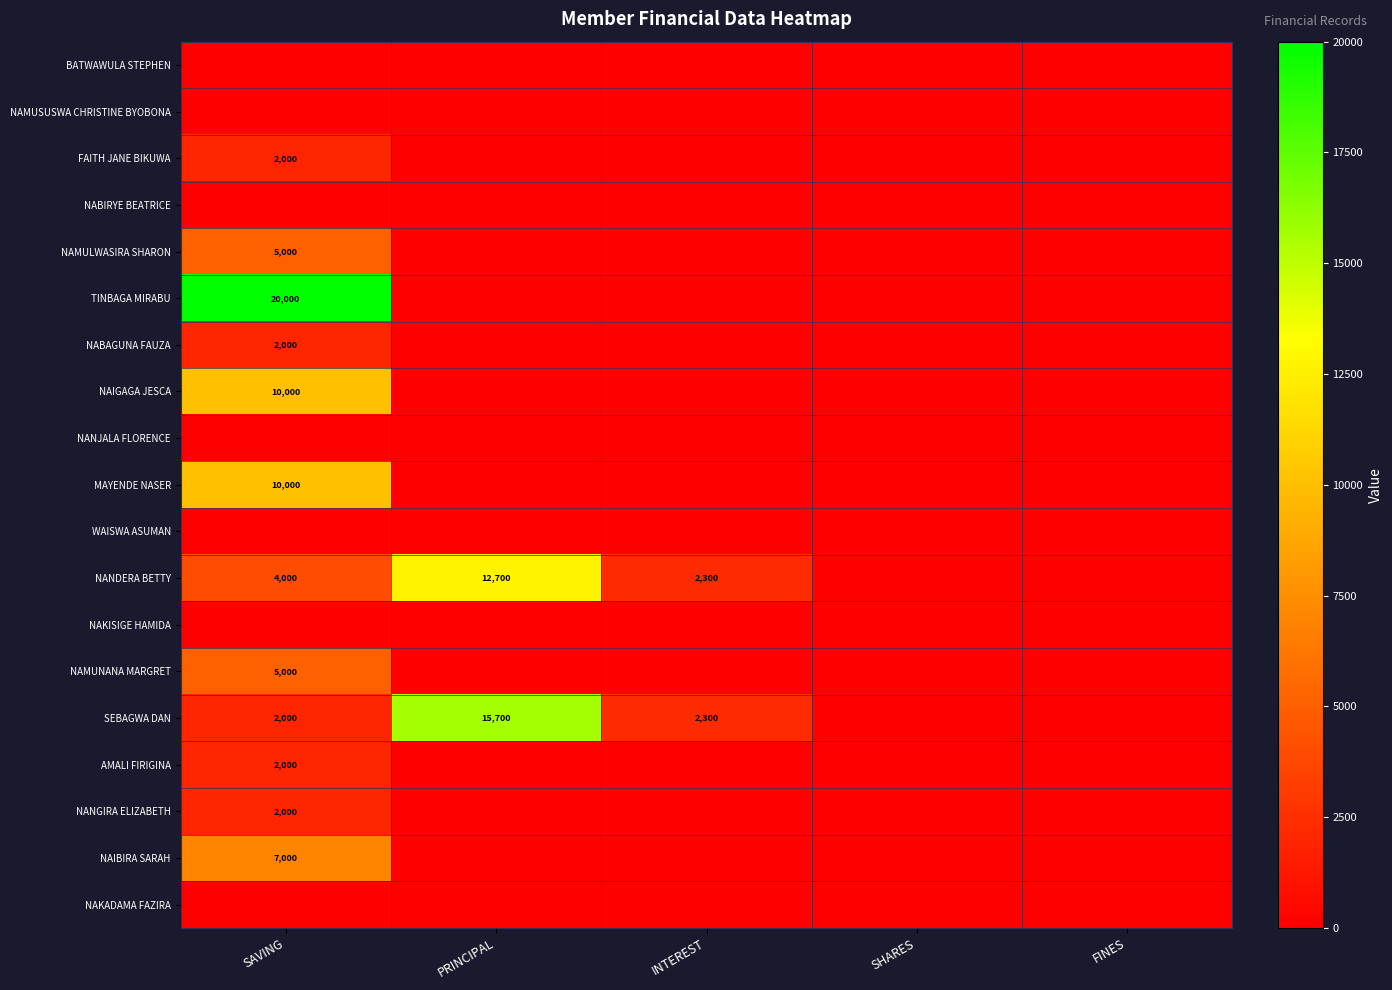

True or false: NABAGUNA FAUZA has a value of 2000 at SAVING.

True